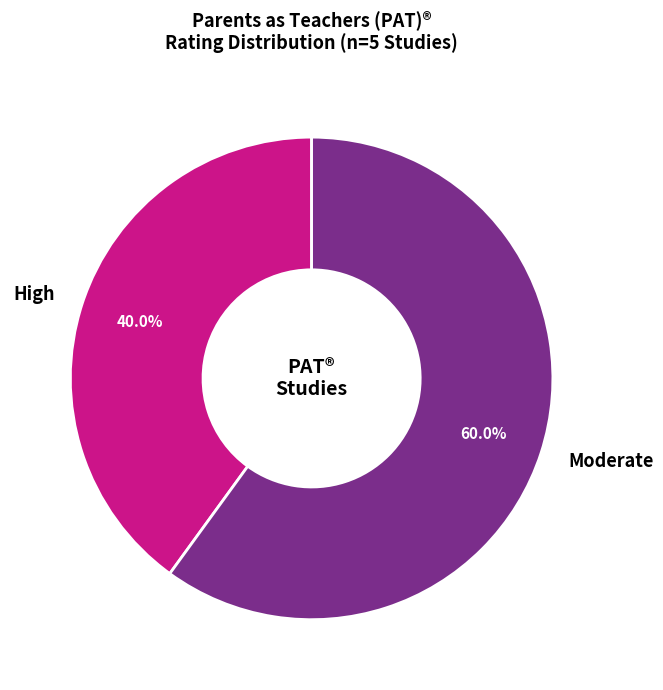

Count the number of slices in the pie.

2